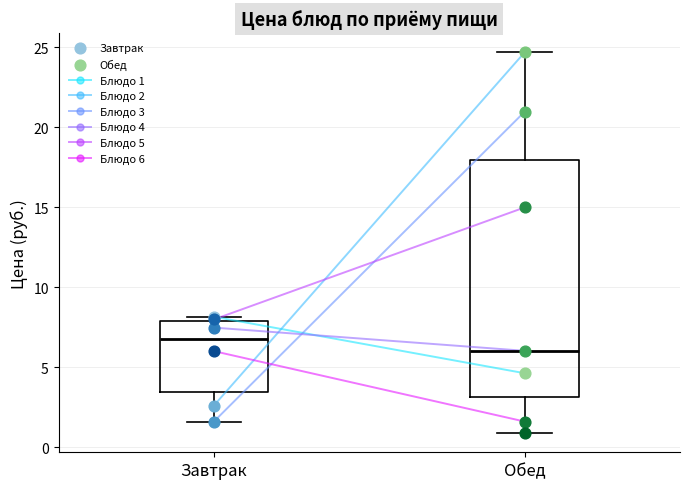

Where is the lower edge of the box for Завтрак on the y-axis? The values are not printed on the chart, so give them approximately, as read against the axis.

3.5